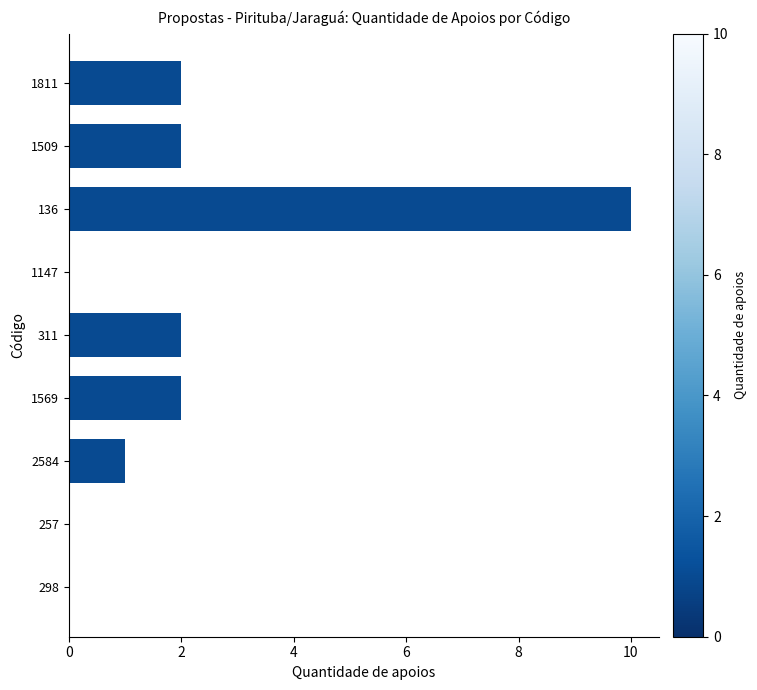

What is the maximum value shown in the chart?

10